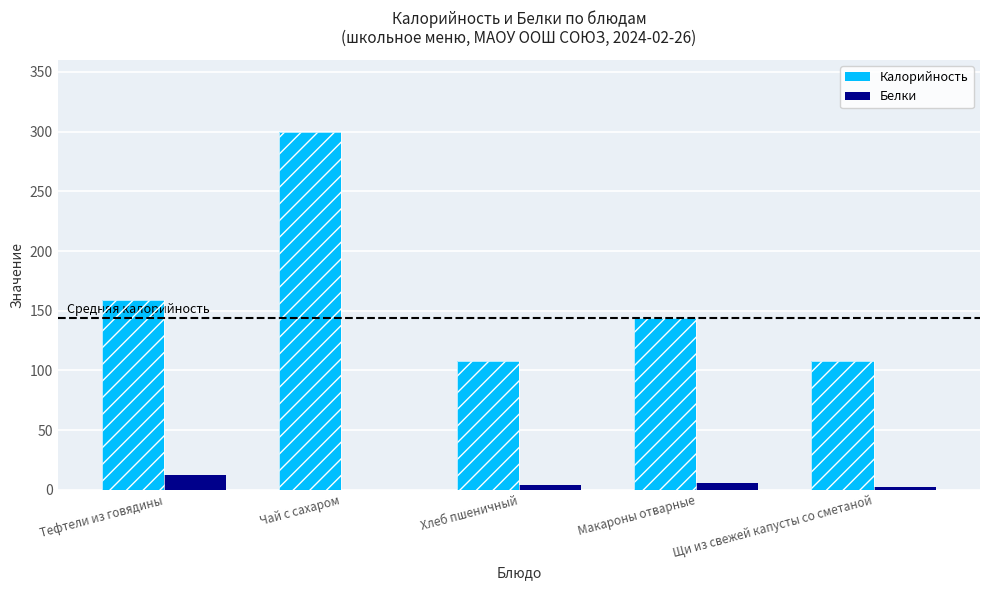

What is the value of the Белки bar at the 1st from the left?

12.6